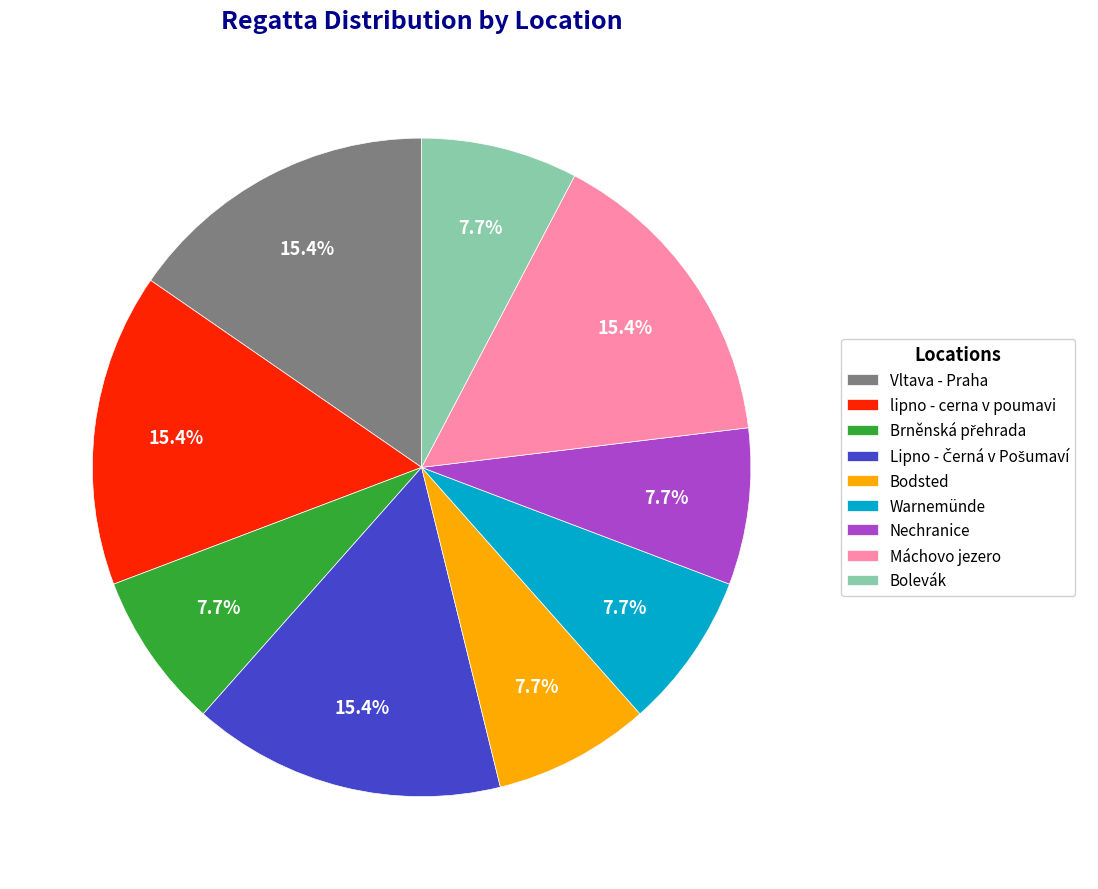

To the nearest percent, what is the average slice percentage?

11%